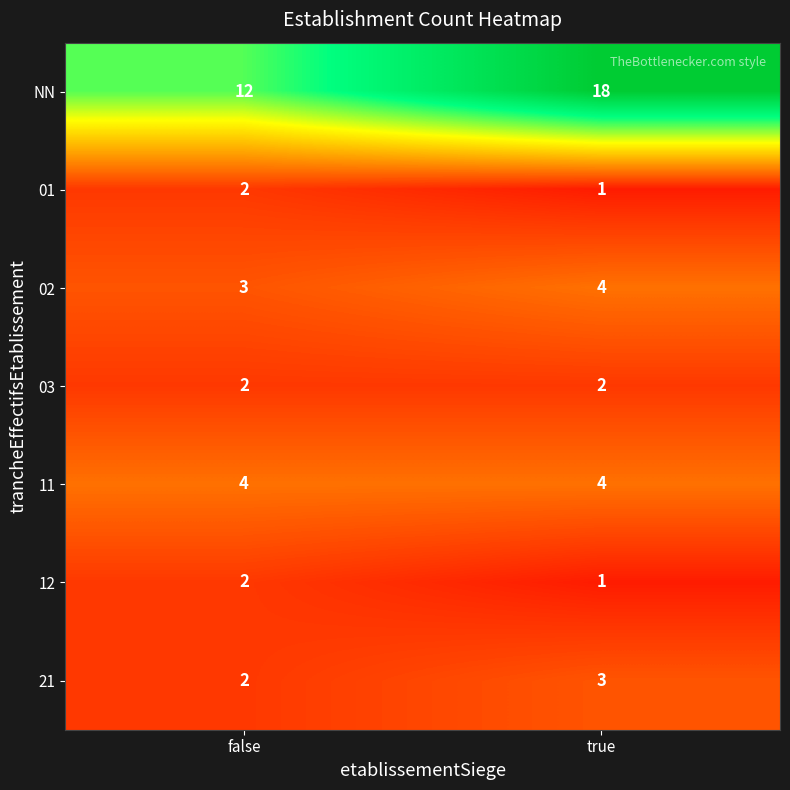

Reading right to left, what are all the values shown in this chart?

NN: true=18	false=12
01: true=1	false=2
02: true=4	false=3
03: true=2	false=2
11: true=4	false=4
12: true=1	false=2
21: true=3	false=2